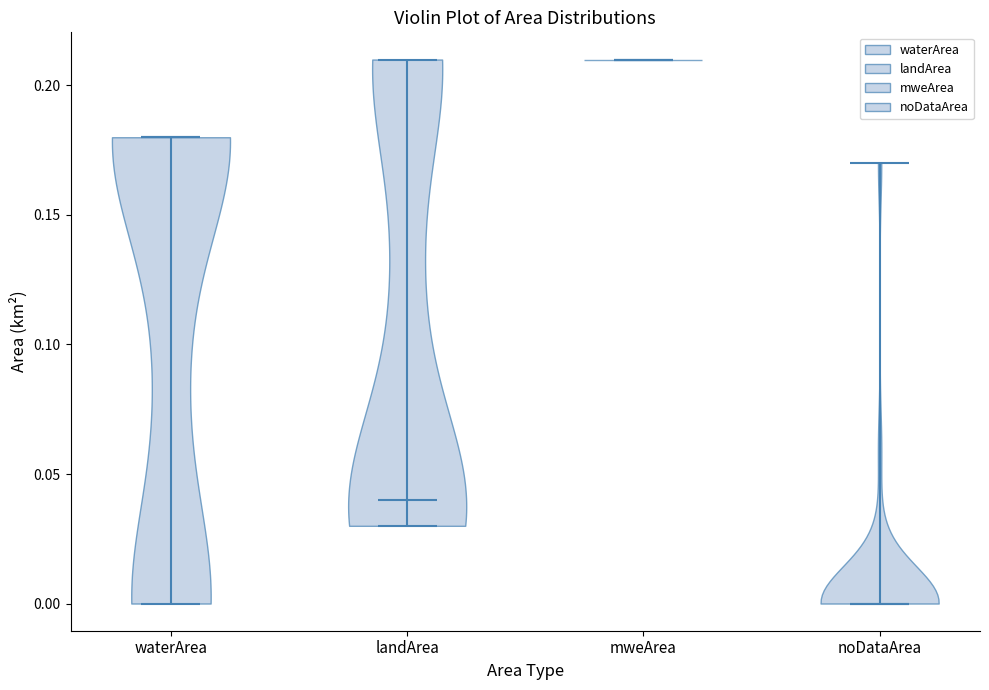

What is the lowest point the violin for mweArea reaches on the y-axis? The values are not printed on the chart, so give them approximately, as read against the axis.

0.21